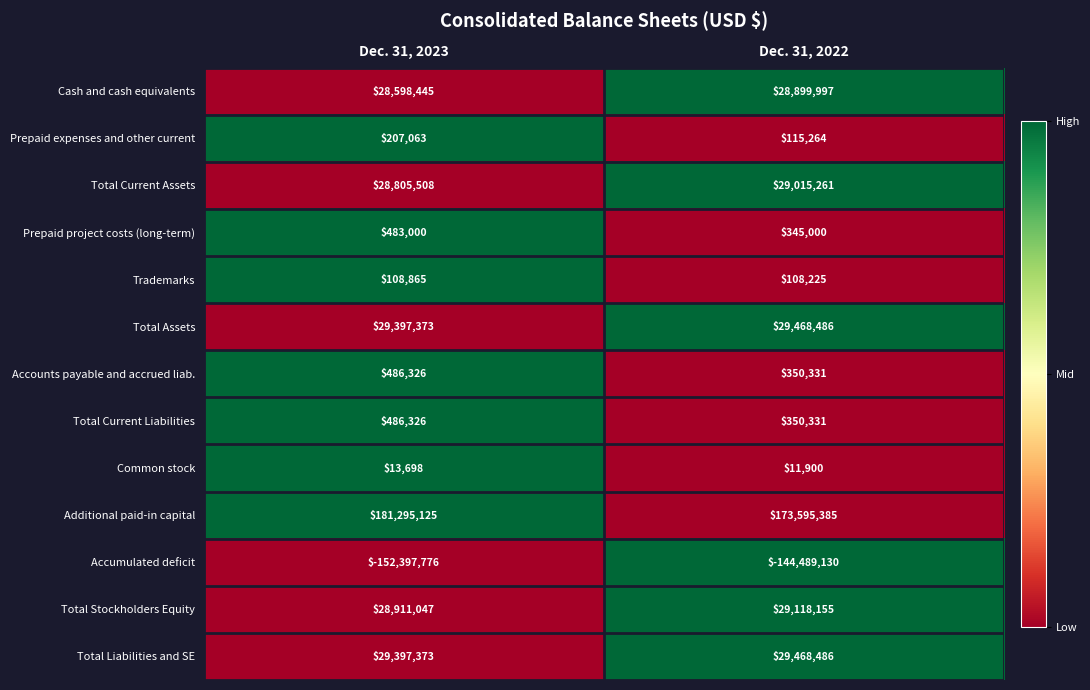

What value does the Prepaid project costs (long-term) series have at Dec. 31, 2023, to the nearest 10?

483000